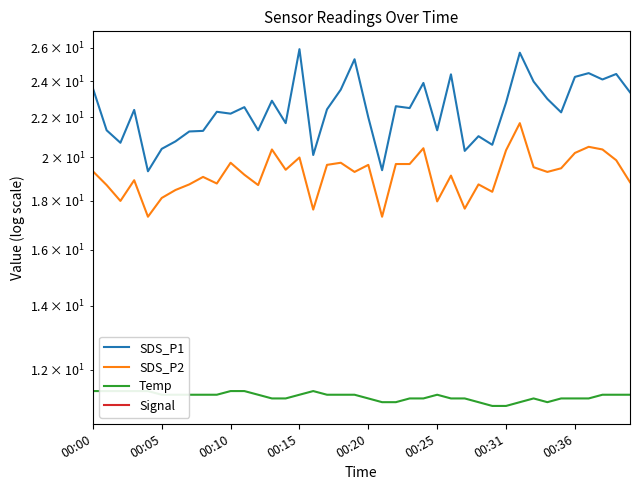

Is it true that Signal equals -113.5 at 8?

False